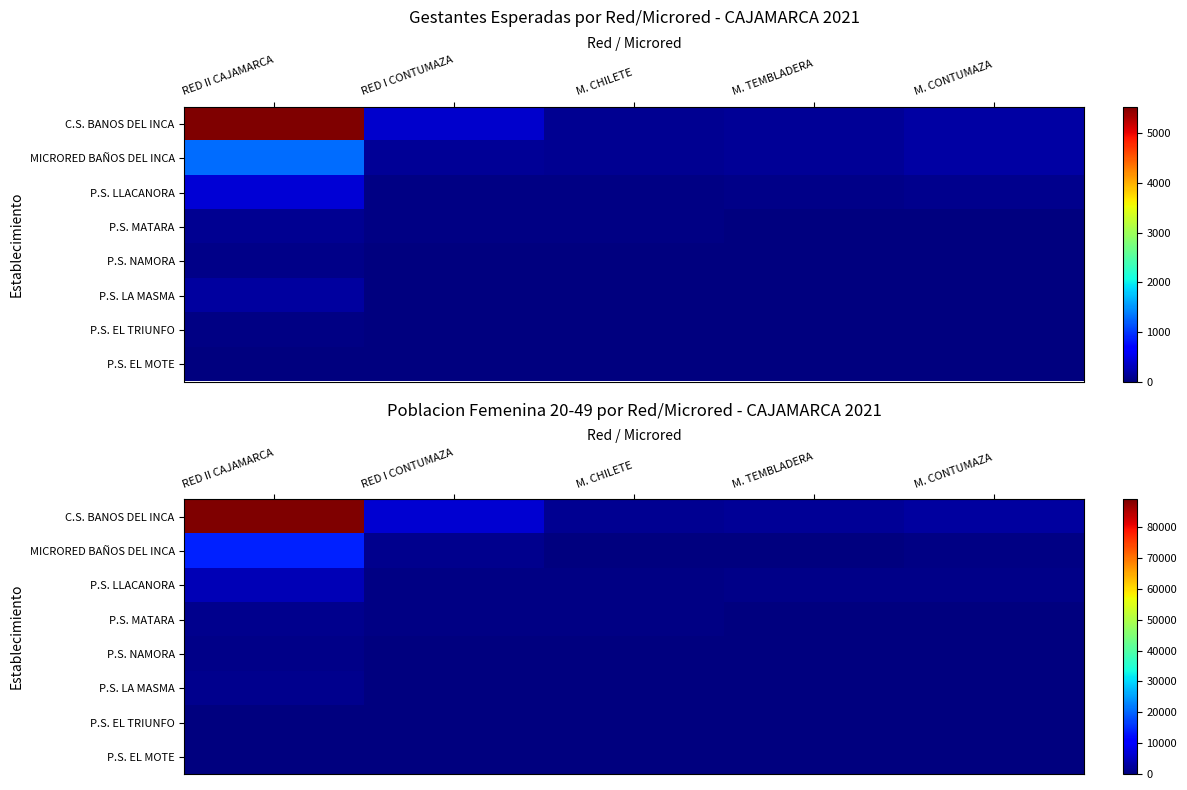

The value of P.S. MATARA at M. CHILETE is 559. True or false?

False